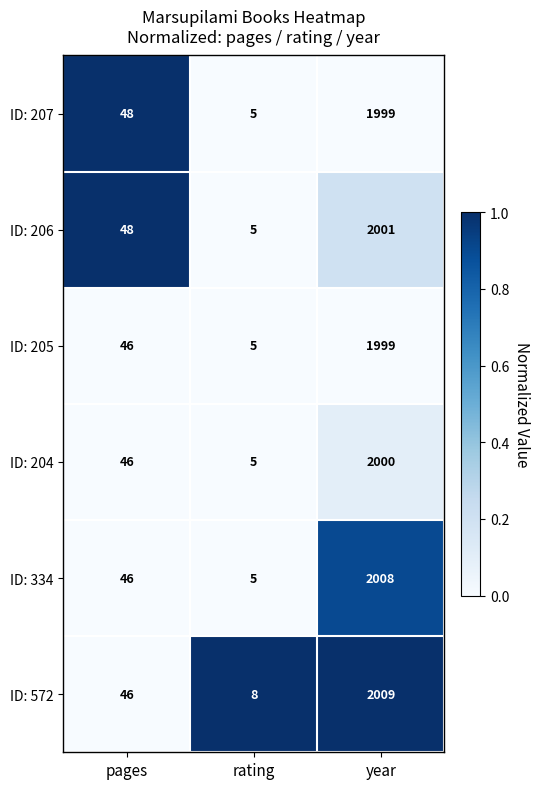

How many data points in ID: 206 are less than 48?

1